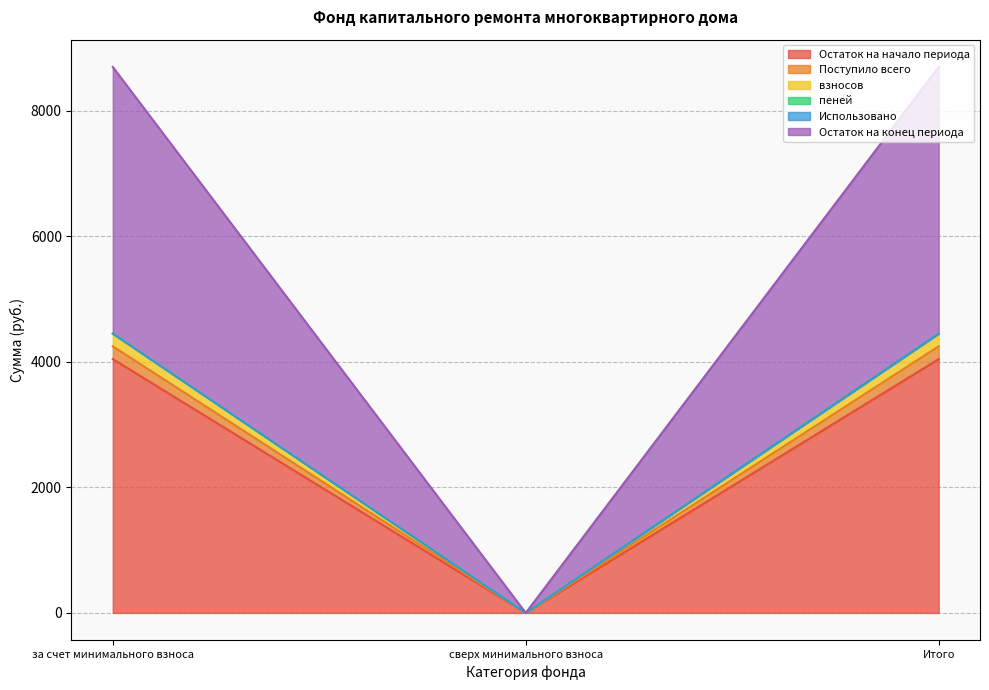

At which label does Остаток на начало периода reach its minimum?

сверх минимального взноса